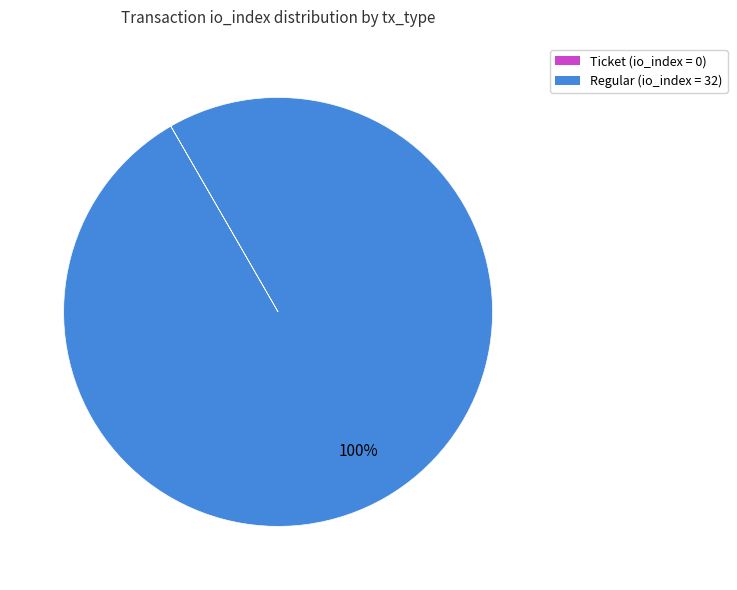

Is there any slice that represents more than half of the pie?

Yes